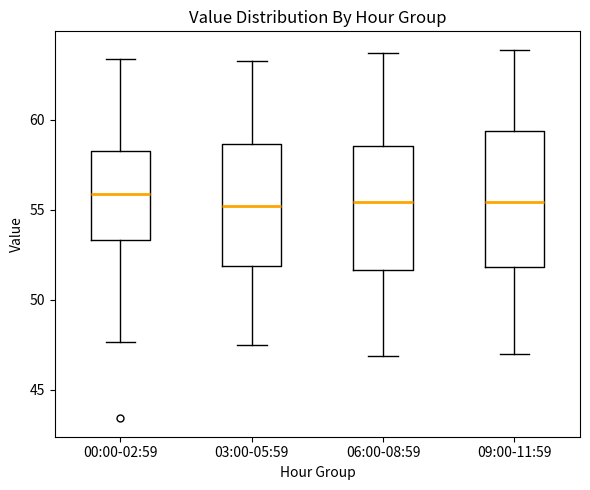

Where is the lower edge of the box for 06:00-08:59 on the y-axis? The values are not printed on the chart, so give them approximately, as read against the axis.

51.5